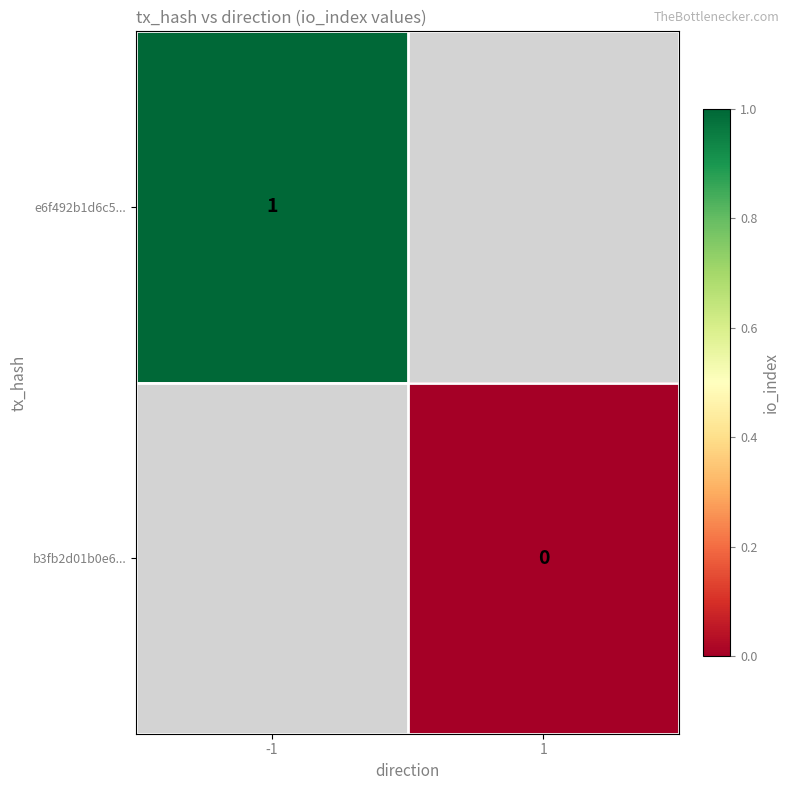

Count the number of categories in the chart.

2